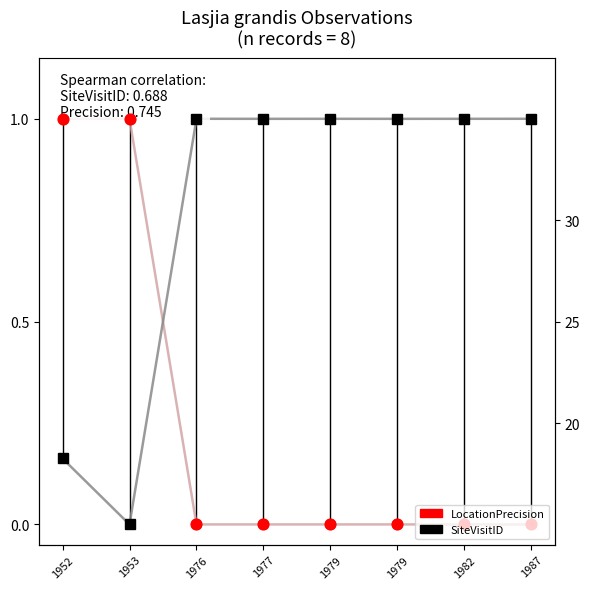

Which series has the largest total across all categories?

SiteVisitID